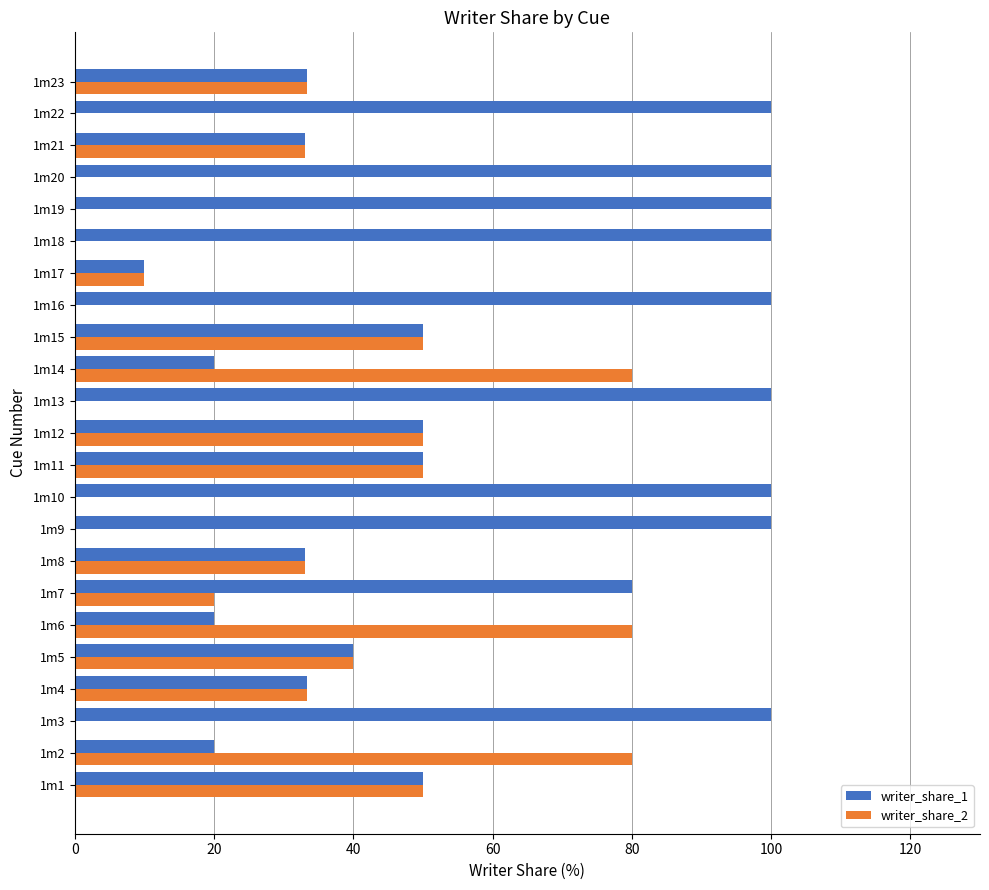

How many data points does each series have?

23